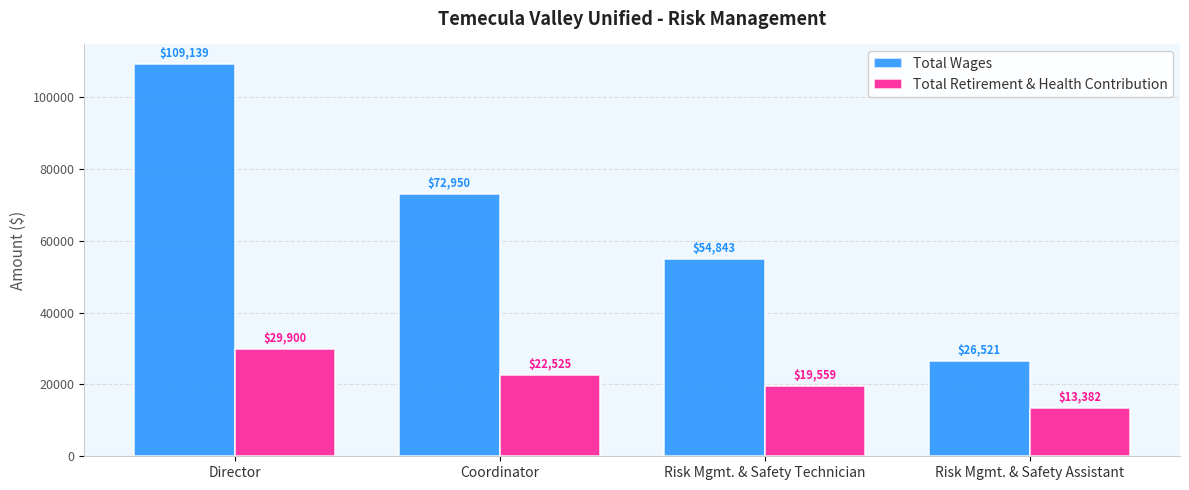

What is the label of the 2nd bar from the left?

Coordinator